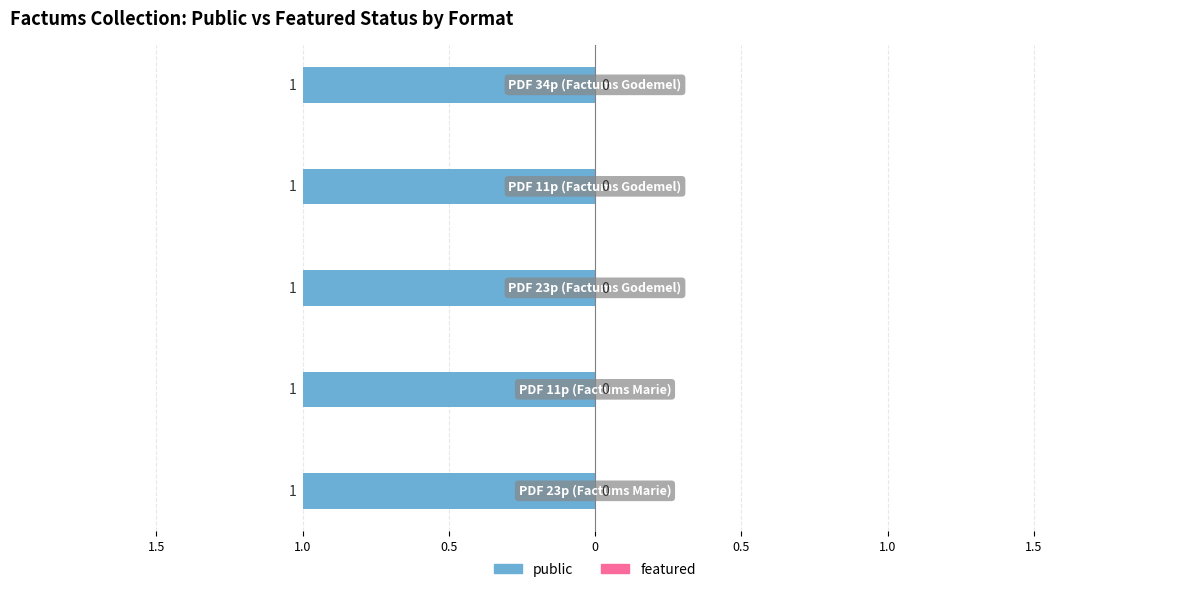

The value of featured at application/pdf|11 p. is 0. True or false?

True